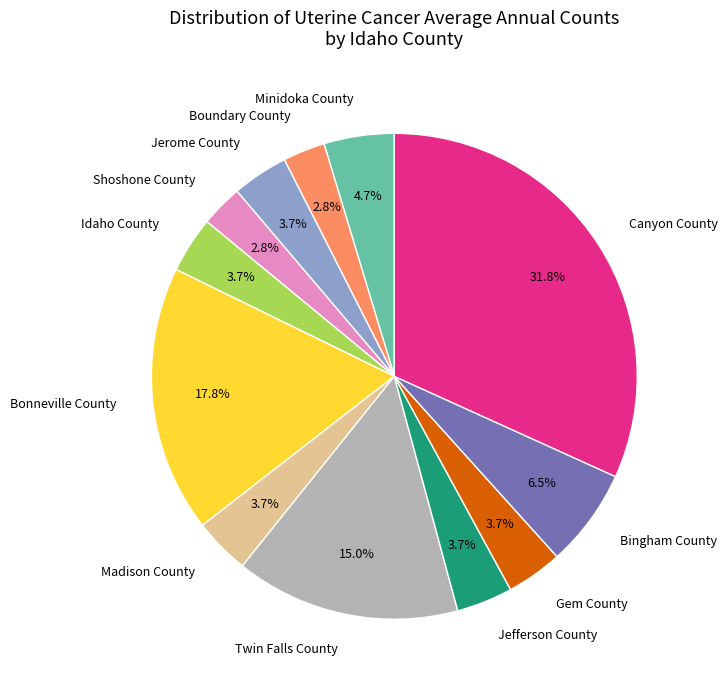

To the nearest percent, what percentage of the pie is Idaho County?

4%